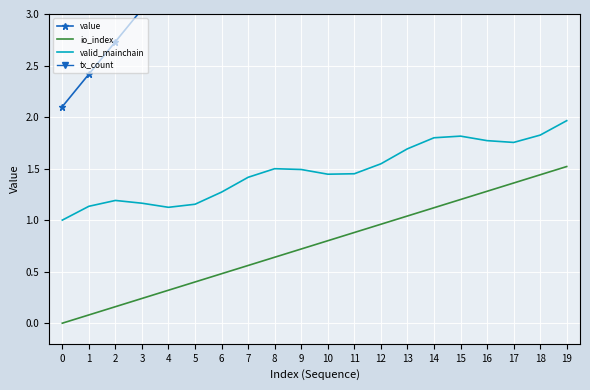

The value series shows 2.2 at 13. True or false?

False